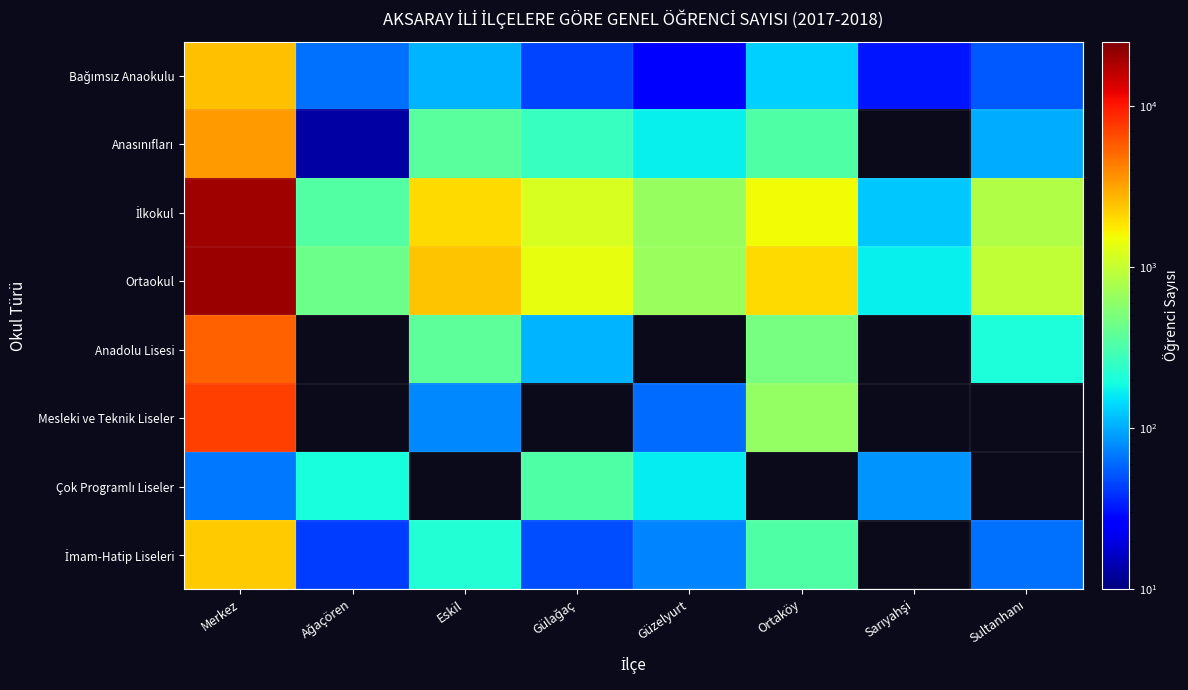

The Bağımsız Anaokulu series shows 2519.0 at Merkez. True or false?

True